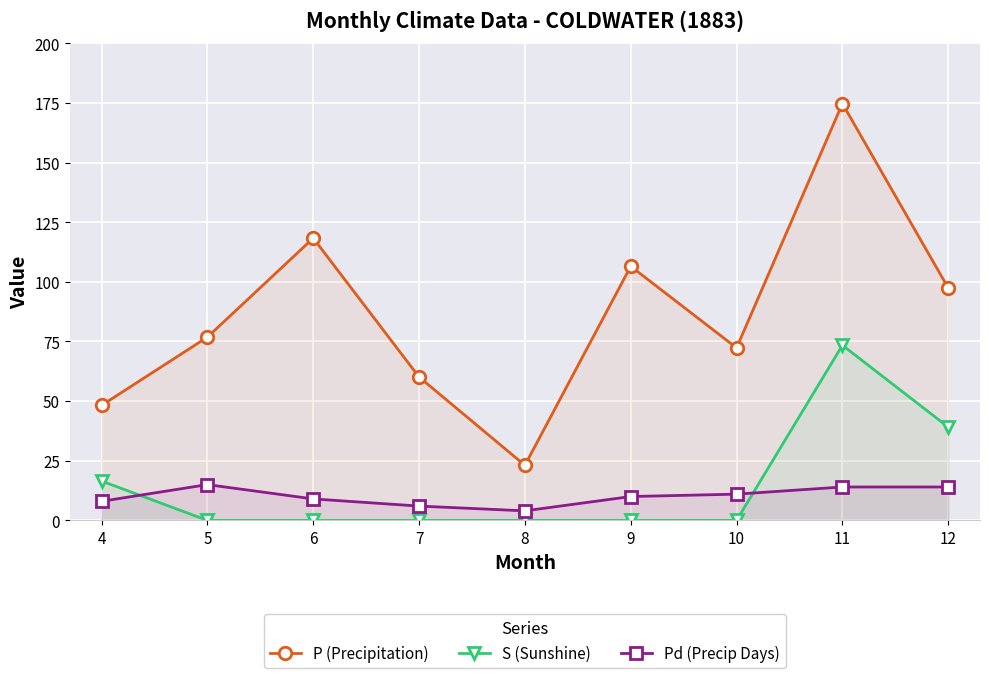

What is the total value across all series at 11?

262.1